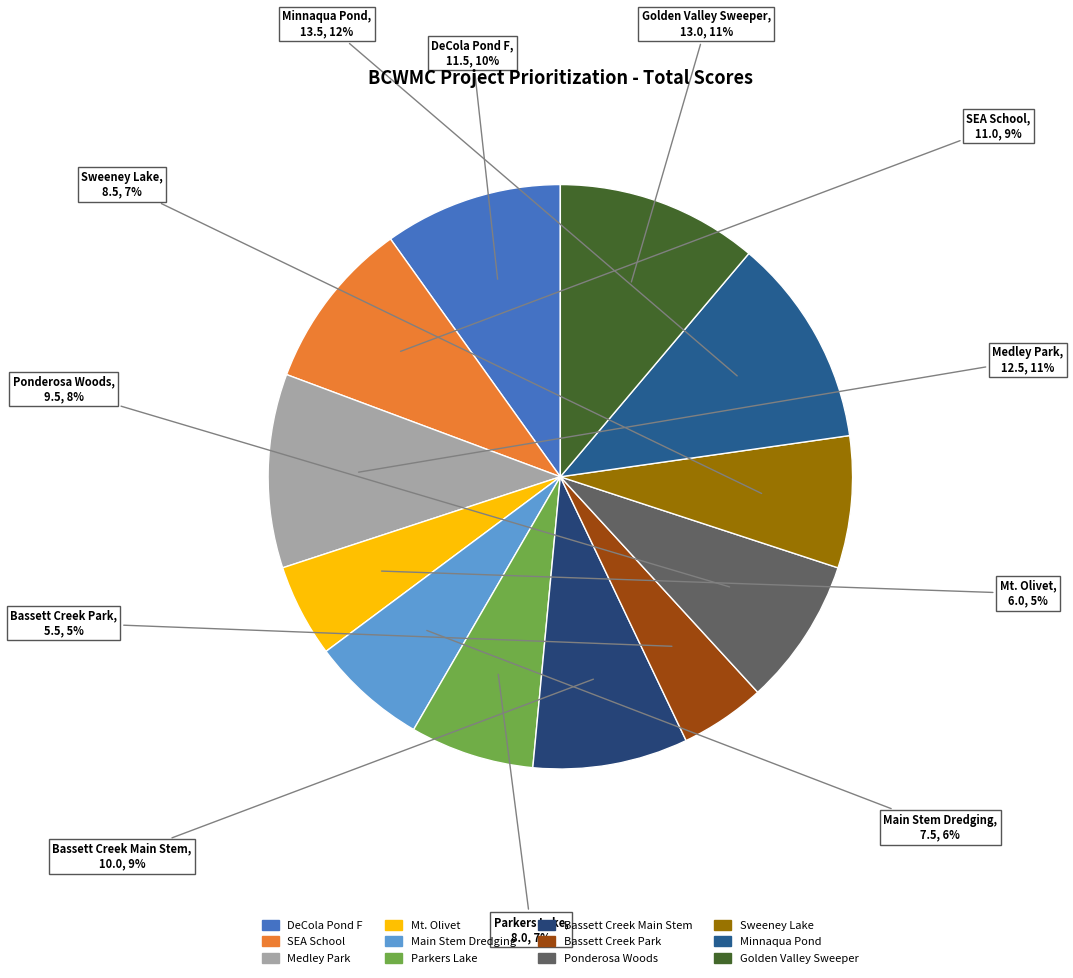

How many slices are in this pie chart?

12